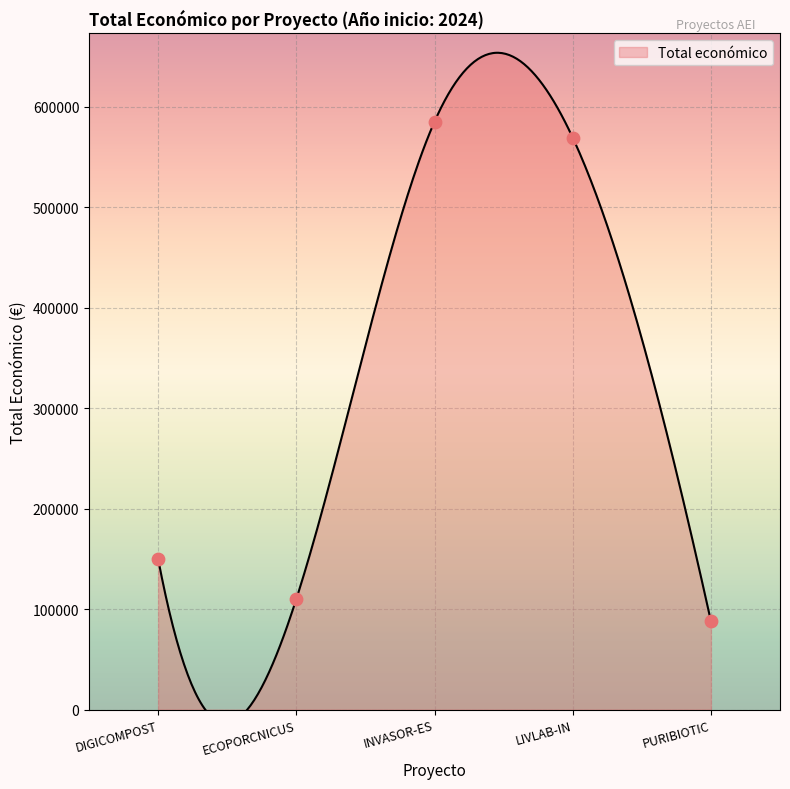

What is the ratio of the value at LIVLAB-IN to the value at ECOPORCNICUS?

5.2